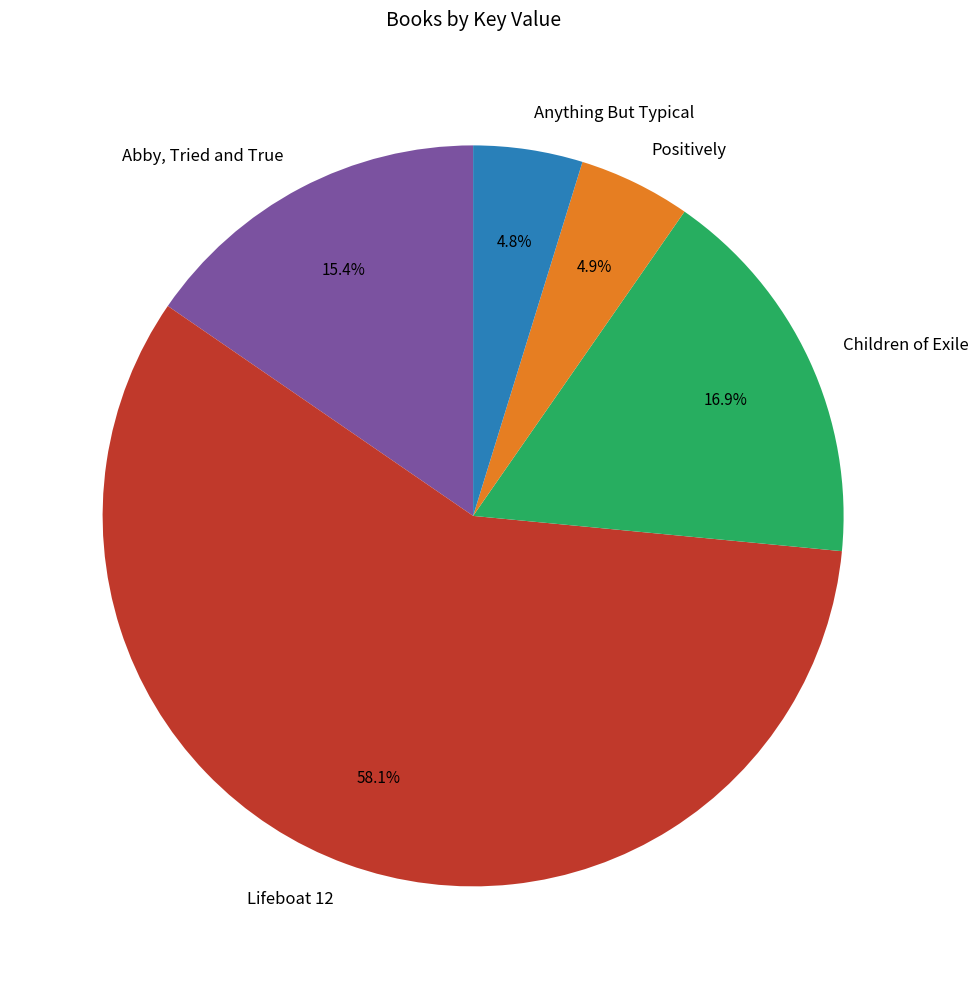

How many segments does this pie chart have?

5